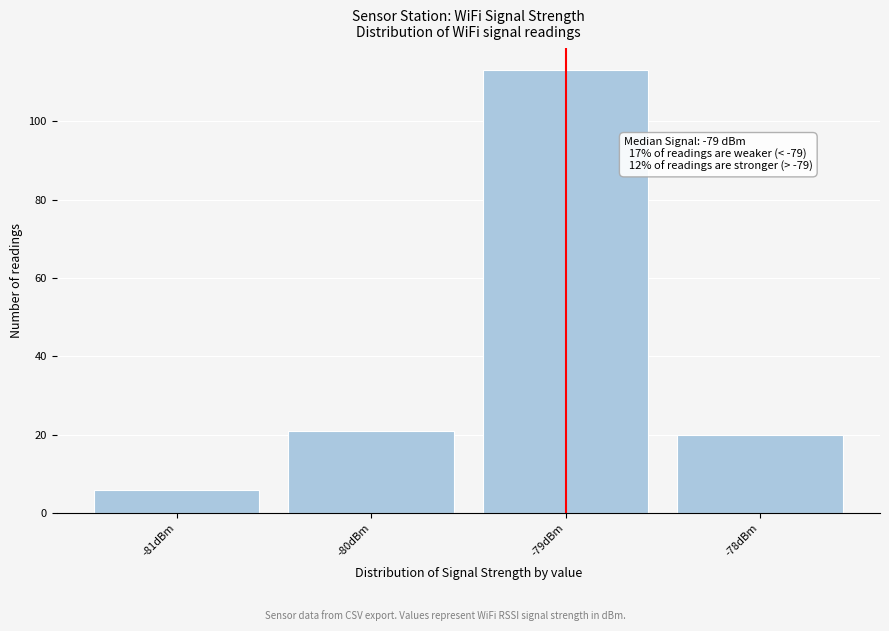

Over which range of the x-axis is the bar tallest?

-79.5 to -78.5